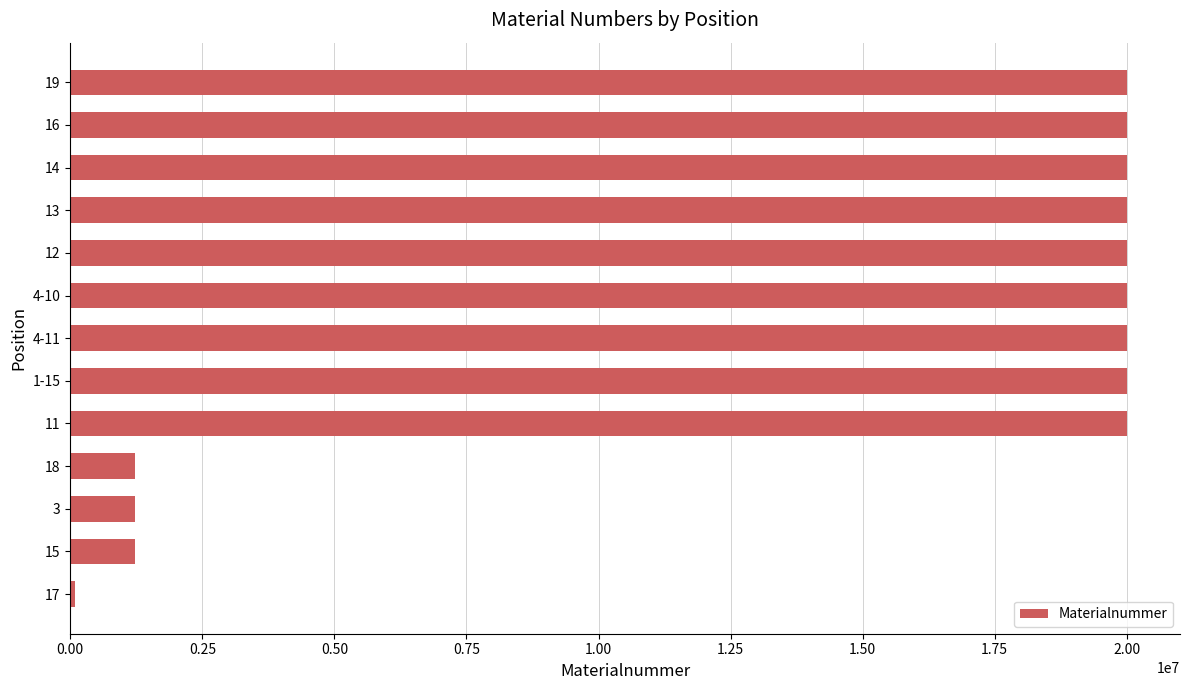

What is the difference between the second highest and second lowest values?

18784738